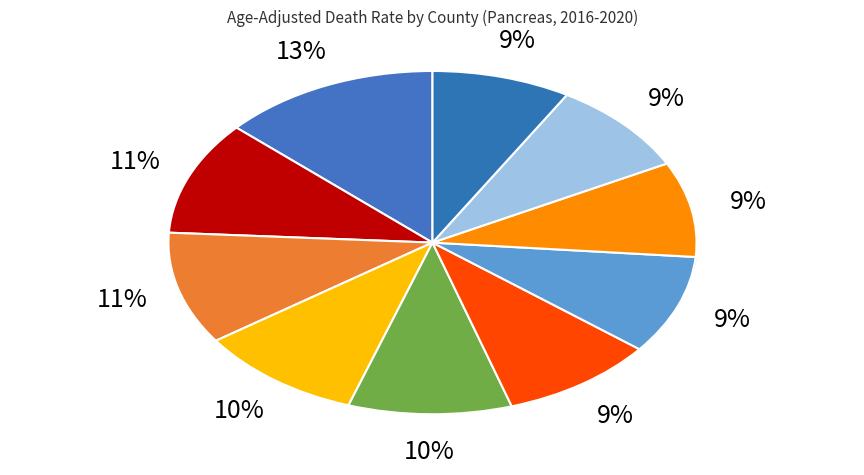

The Klamath County slice represents 9% of the pie. True or false?

True